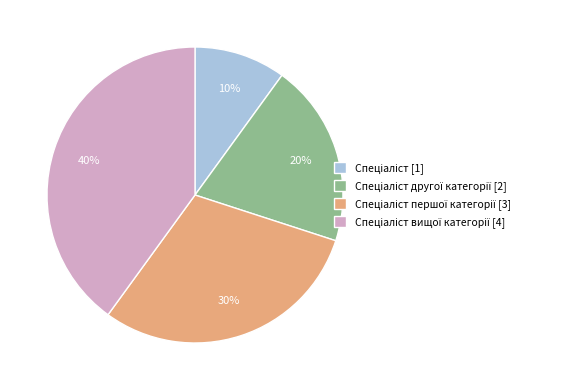

To the nearest percent, what is the average slice percentage?

25%